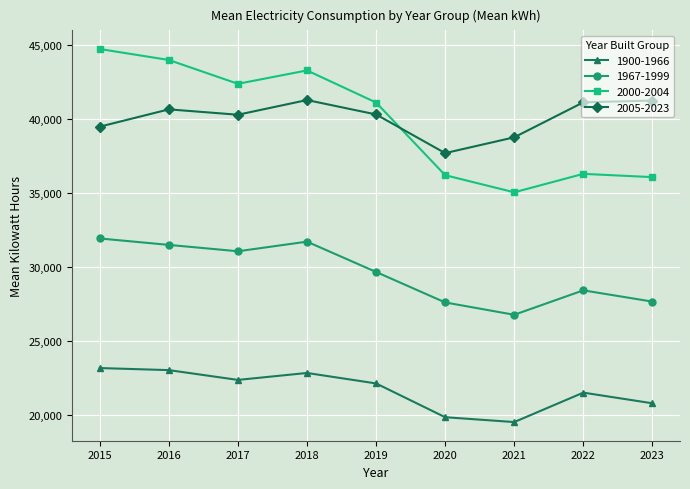

The value of 2005-2023 at 2015 is 39466. True or false?

True